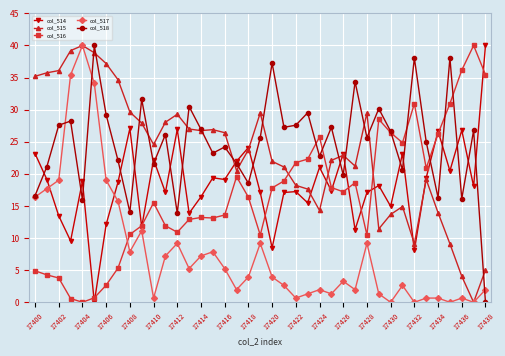

How many lines are shown in the chart?

5